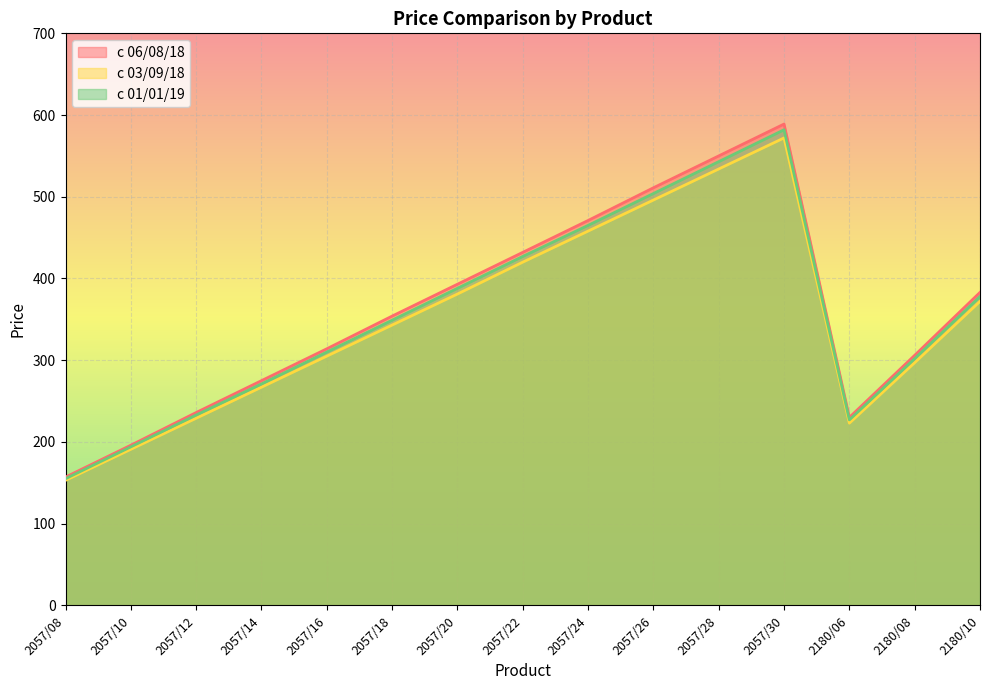

At which category does c 01/01/19 reach its first local valley?

2180/06